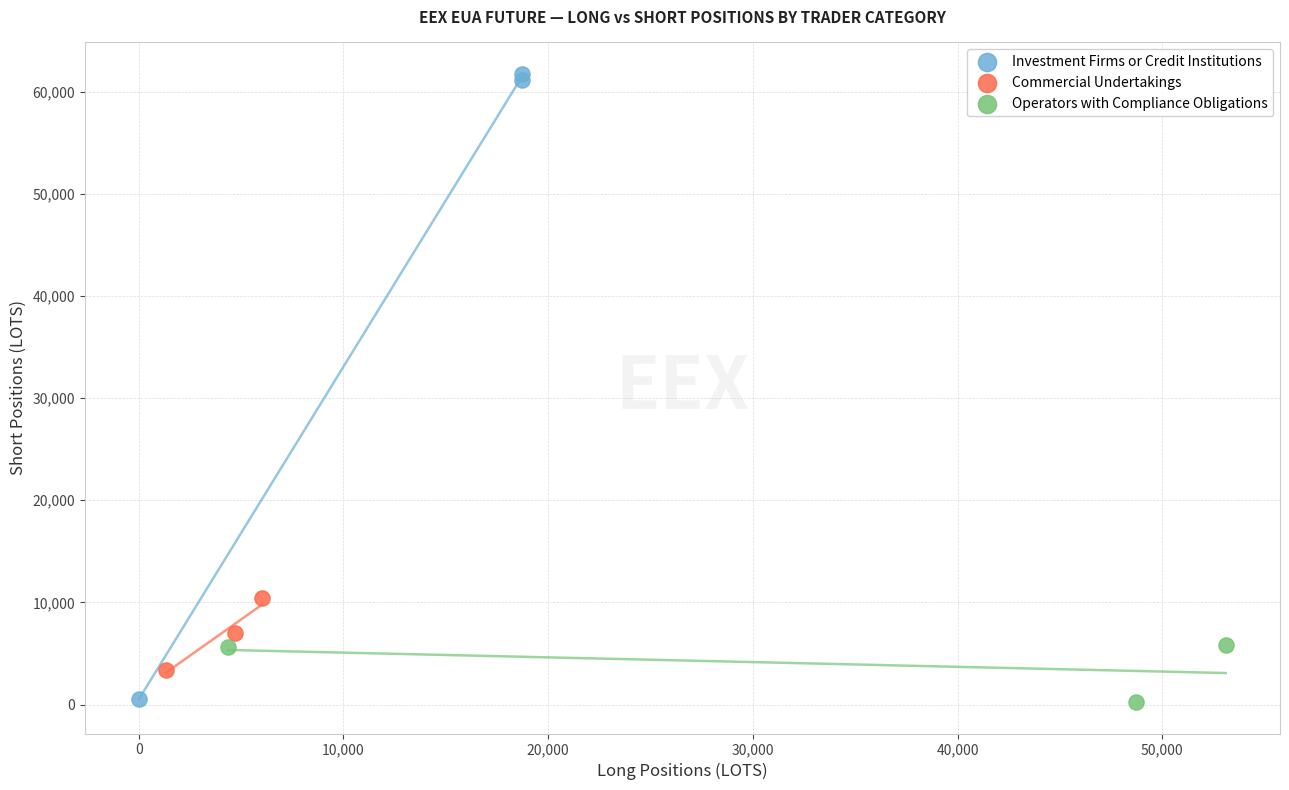

Which series contains the highest Y value?

Investment Firms or Credit Institutions